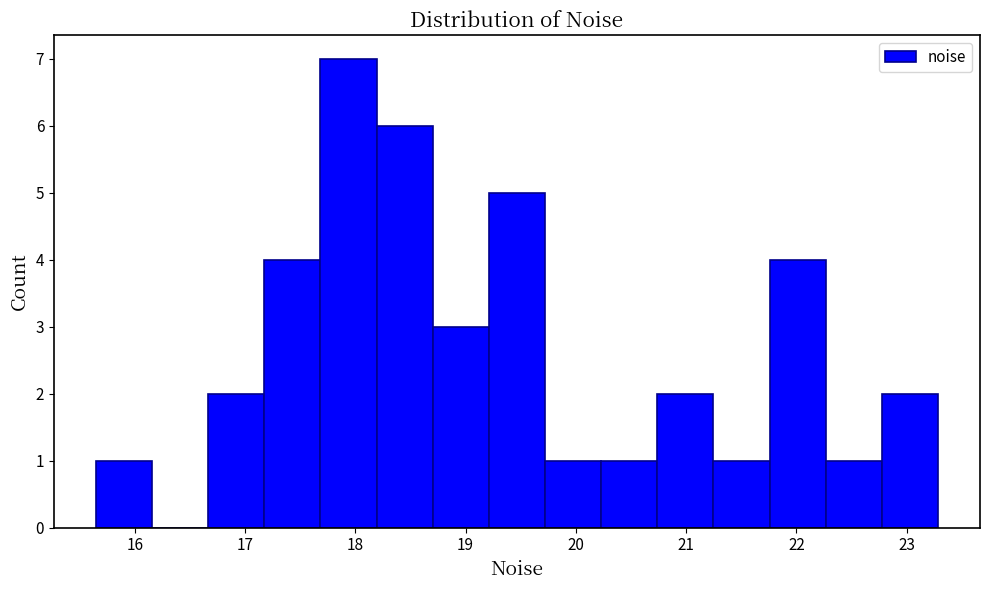

Reading left to right, list every bar in this chart as the range it spans on the x-axis followed by its height. Neither the bar edges nor the heights are printed on the chart, so give them approximately, as read against the axes.

15.6 to 16.2: 1
16.2 to 16.7: 0
16.7 to 17.2: 2
17.2 to 17.7: 4
17.7 to 18.2: 7
18.2 to 18.7: 6
18.7 to 19.2: 3
19.2 to 19.7: 5
19.7 to 20.2: 1
20.2 to 20.7: 1
20.7 to 21.2: 2
21.2 to 21.8: 1
21.8 to 22.3: 4
22.3 to 22.8: 1
22.8 to 23.3: 2